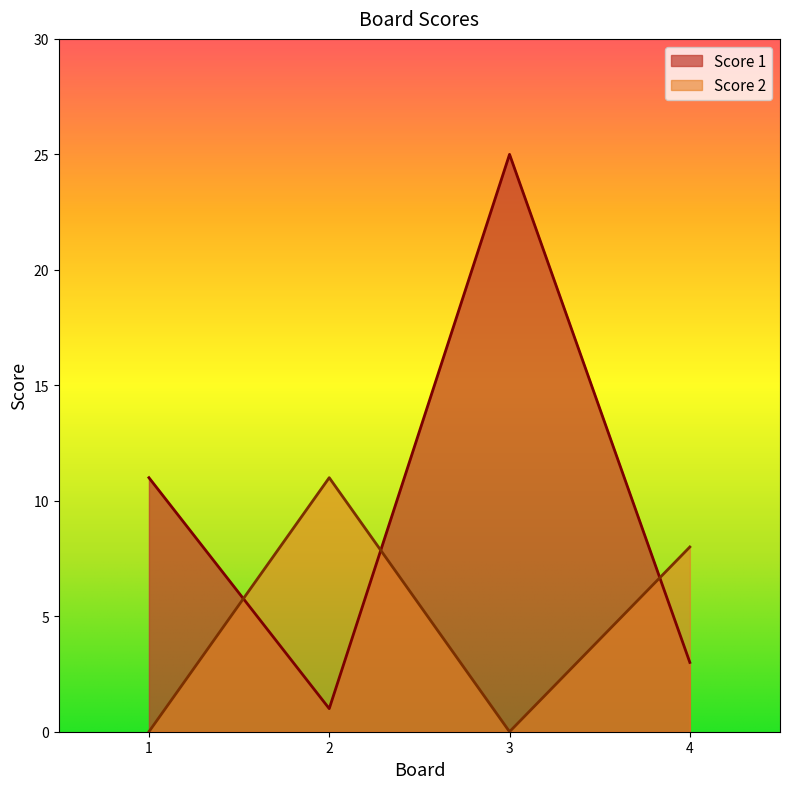

How many interior local peaks does the Score 2 series have?

1